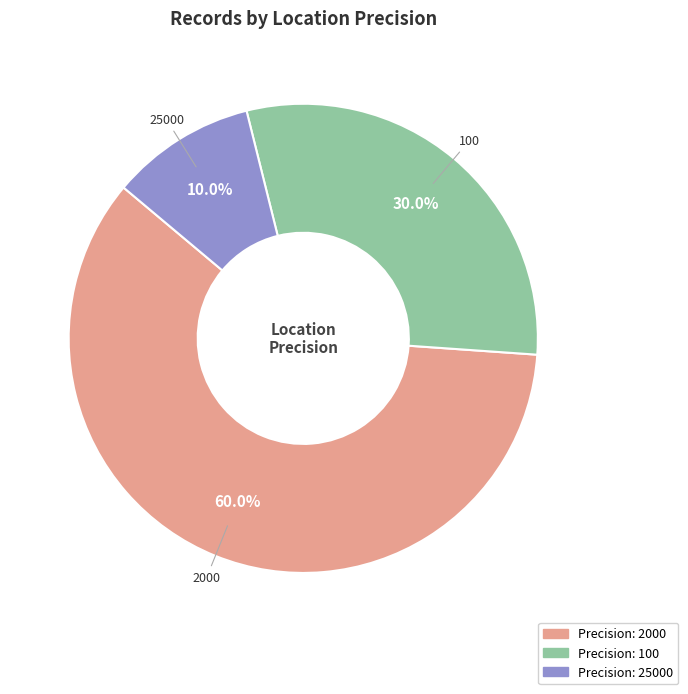

What is the ratio of the value at 25000 to the value at 100?

0.3